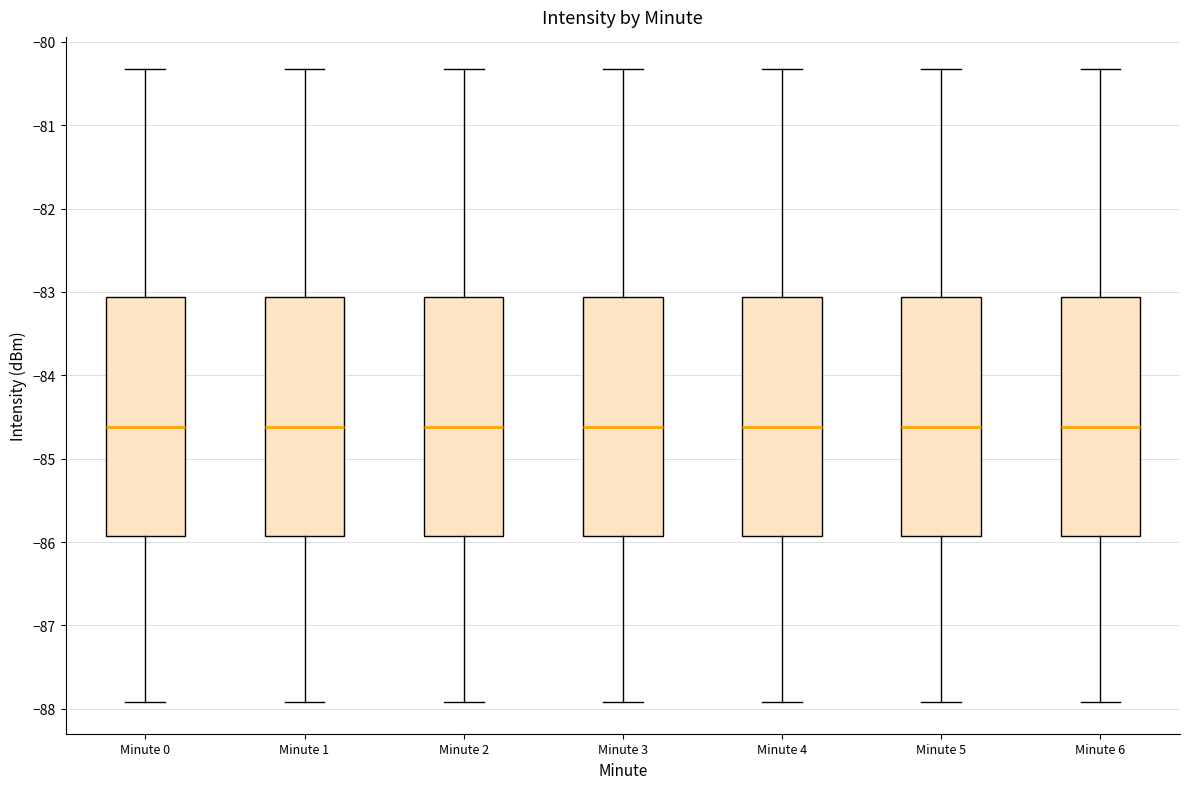

Reading left to right, read every box against the y-axis: the position of its median line, the range the box covers, and the ends of its whiskers. The values are not printed on the chart, so give them approximately, as read against the axis.

Minute 0: median -84.6, box -85.9 to -83.1, whiskers -87.9 to -80.3
Minute 1: median -84.6, box -85.9 to -83.1, whiskers -87.9 to -80.3
Minute 2: median -84.6, box -85.9 to -83.1, whiskers -87.9 to -80.3
Minute 3: median -84.6, box -85.9 to -83.1, whiskers -87.9 to -80.3
Minute 4: median -84.6, box -85.9 to -83.1, whiskers -87.9 to -80.3
Minute 5: median -84.6, box -85.9 to -83.1, whiskers -87.9 to -80.3
Minute 6: median -84.6, box -85.9 to -83.1, whiskers -87.9 to -80.3